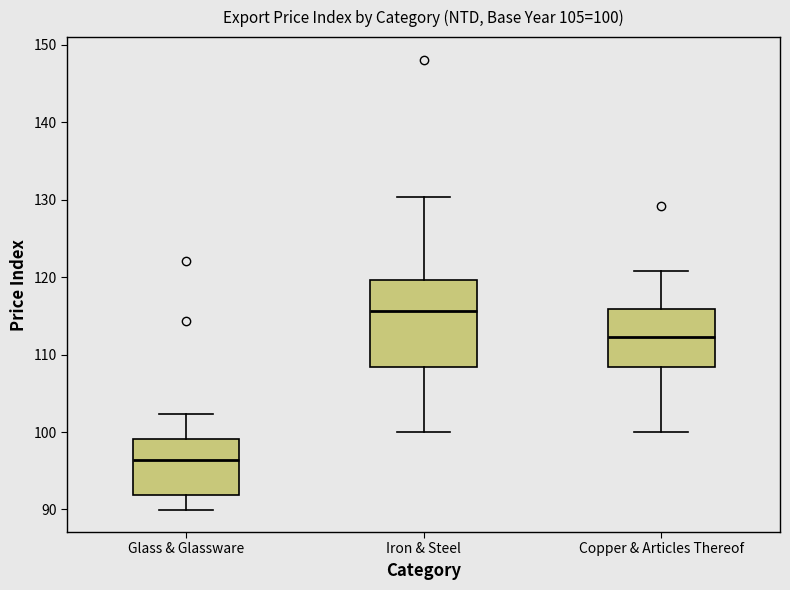

Which box's median line is the highest?

Iron & Steel